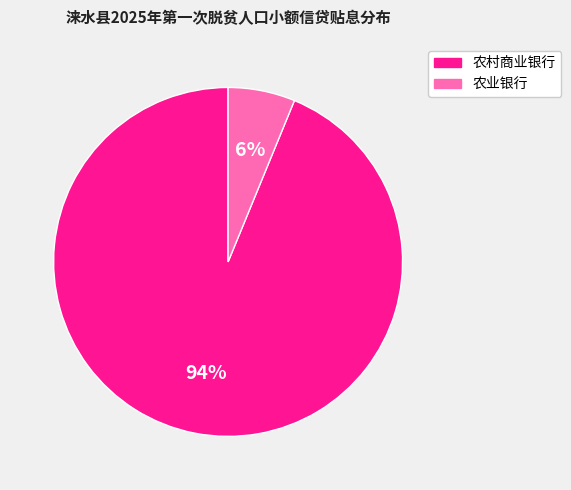

To the nearest percent, what is the average slice percentage?

50%